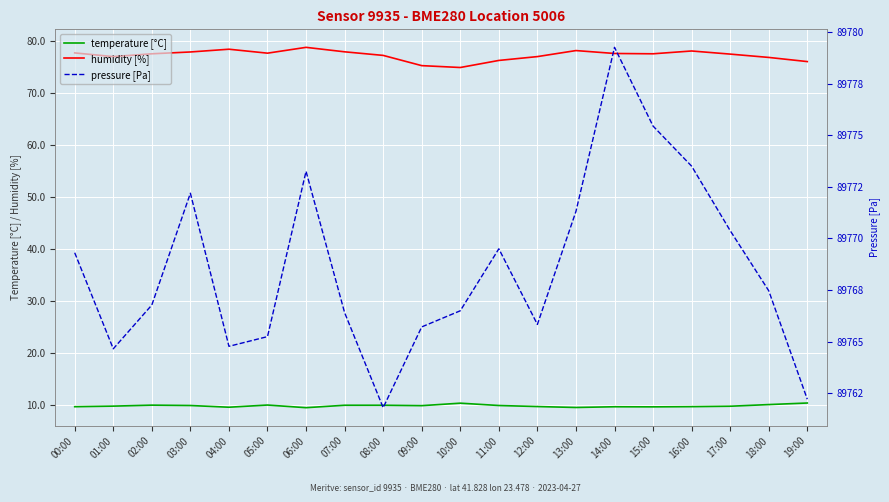

What position from the right is 09:00?

11